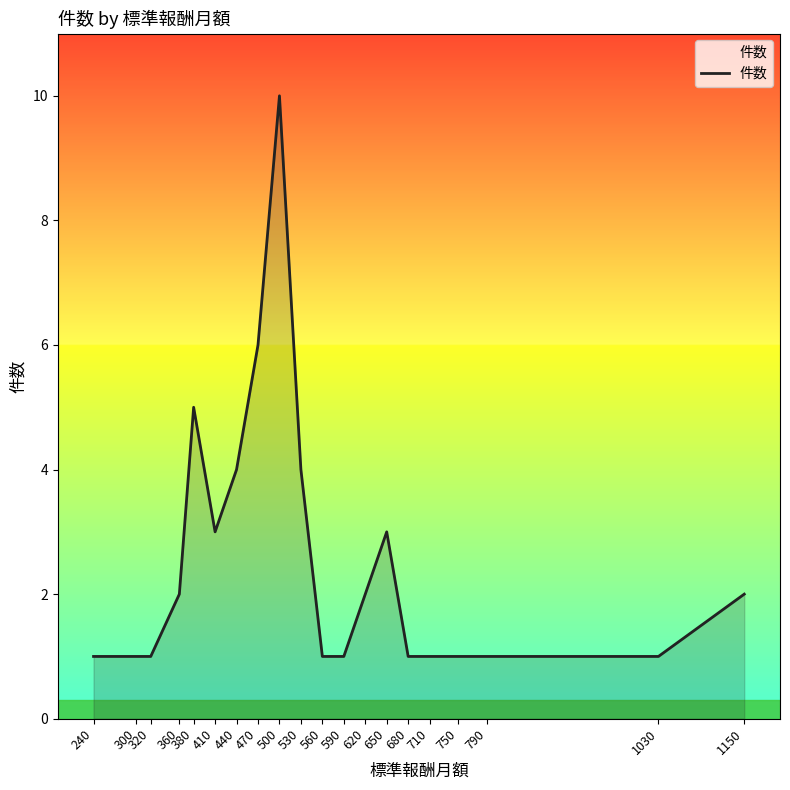

True or false: the data has more than 1 interior local peaks.

True